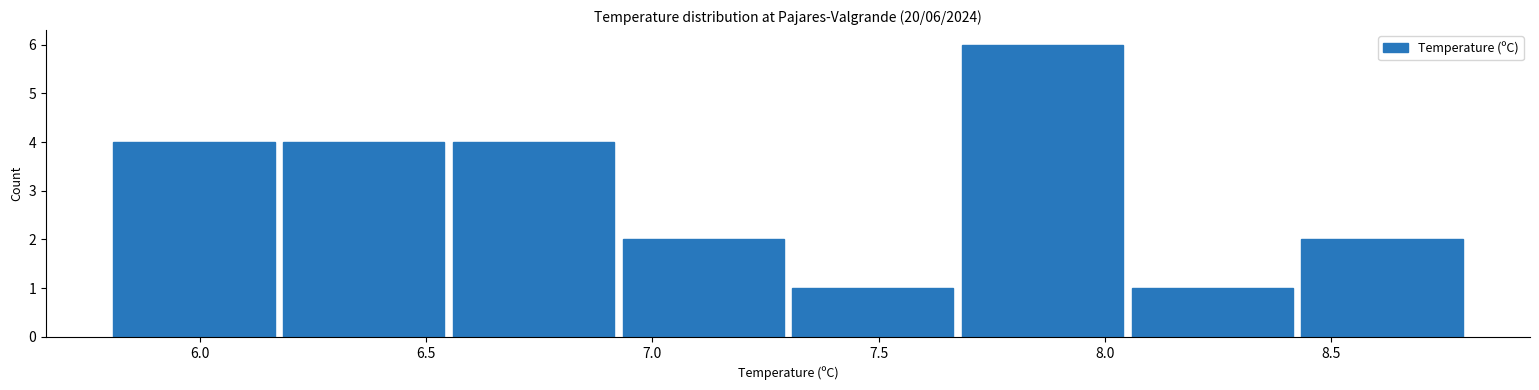

Which range on the x-axis has the tallest bar?

7.675 to 8.050